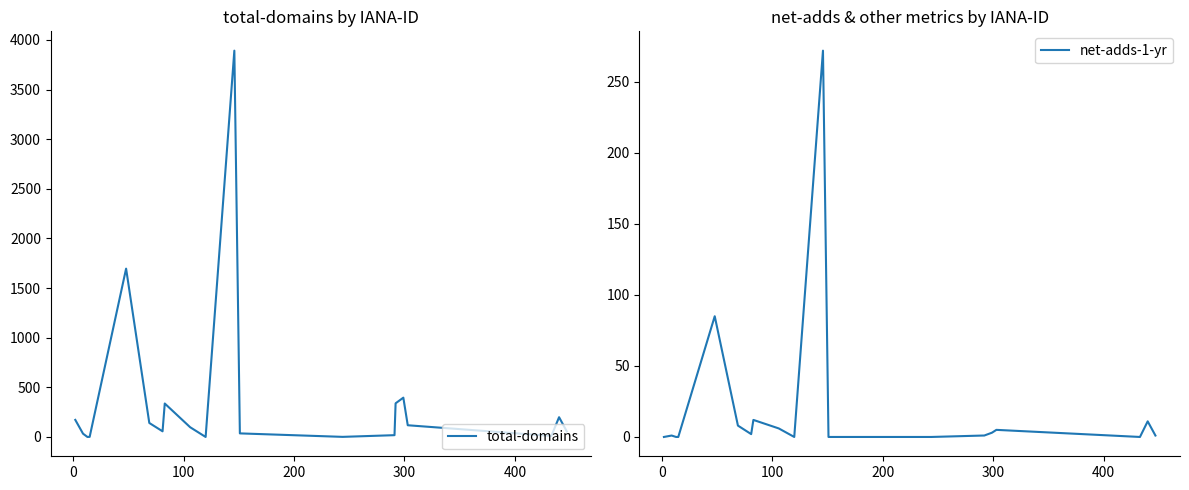

What is the maximum value for total-domains?

3892